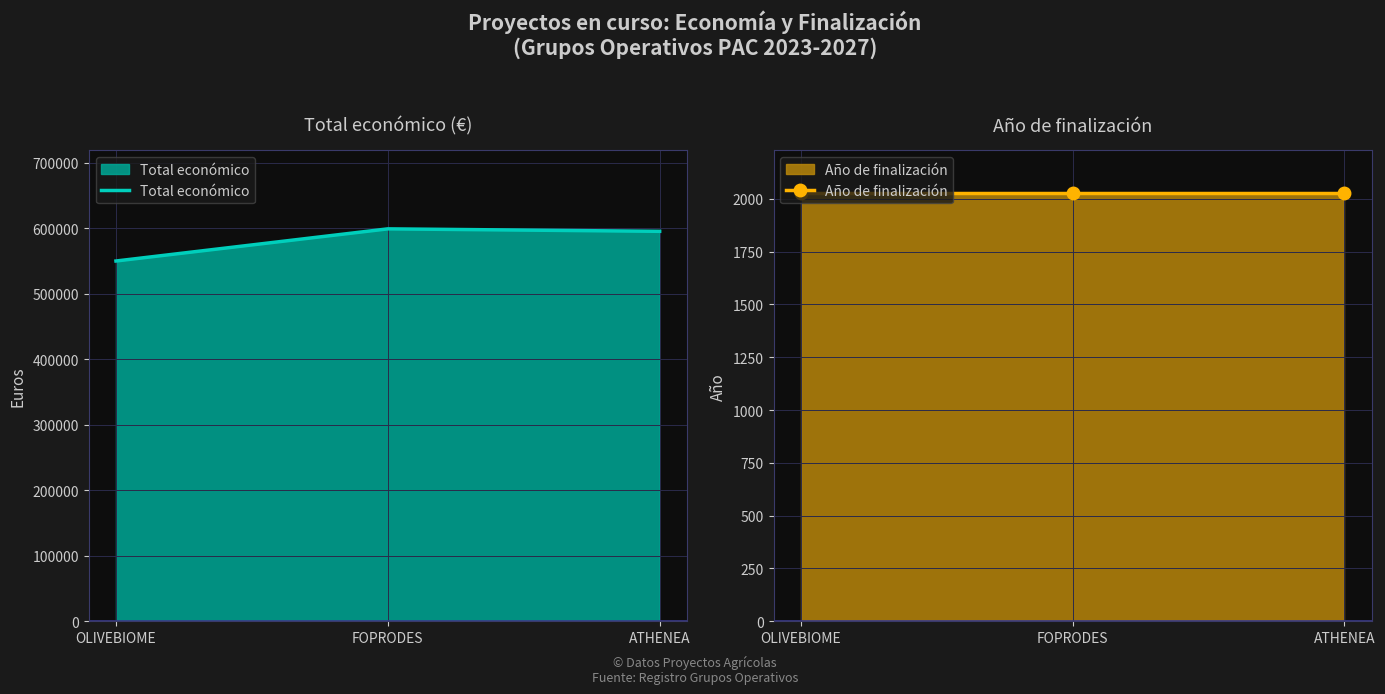

The Año de finalización series shows 548 at ATHENEA. True or false?

False